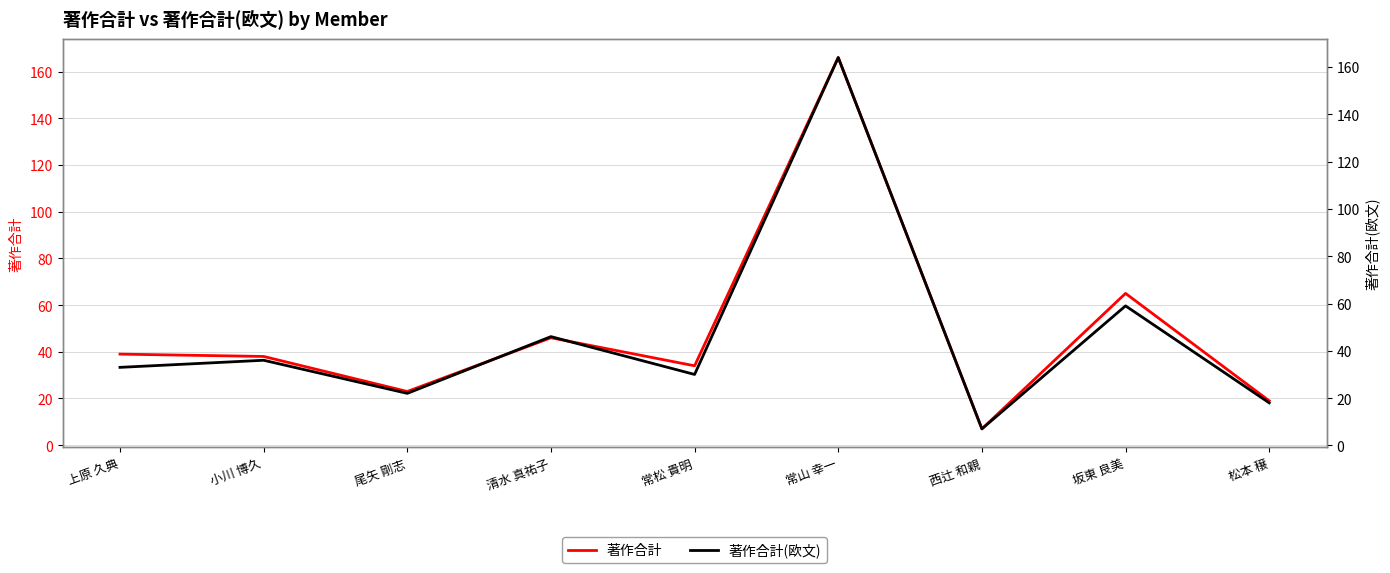

What is the label of the 1st point from the right?

松本 穣